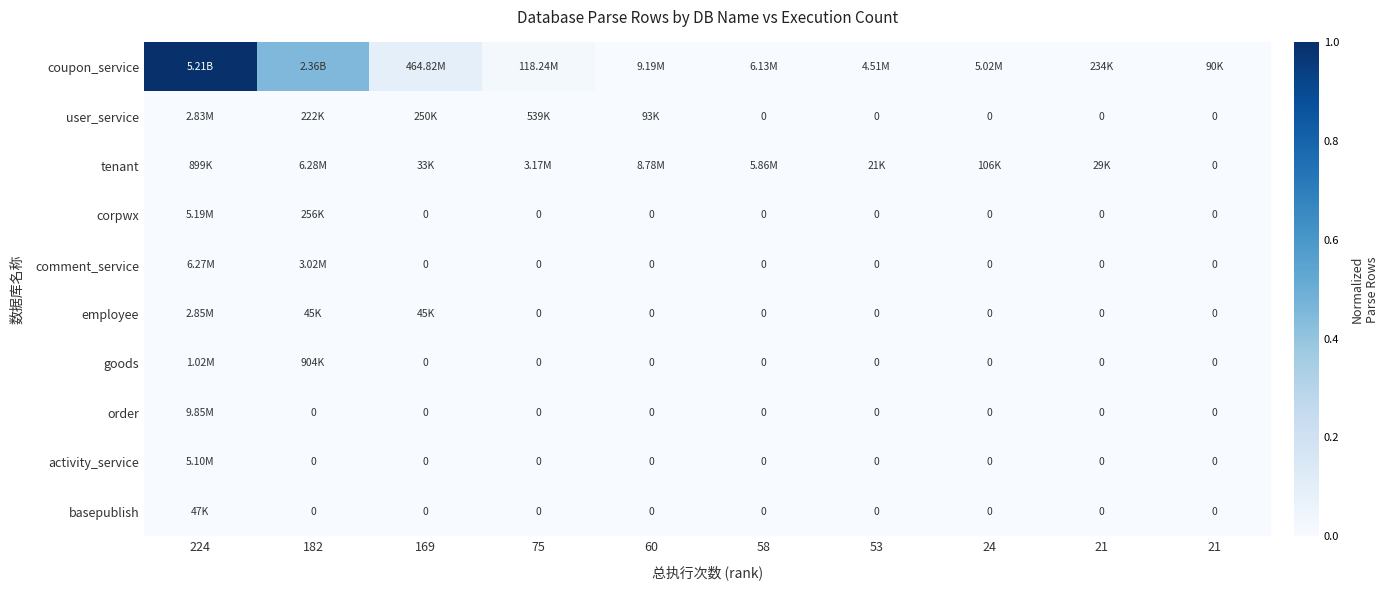

At which category is the sum across all series the highest?

224